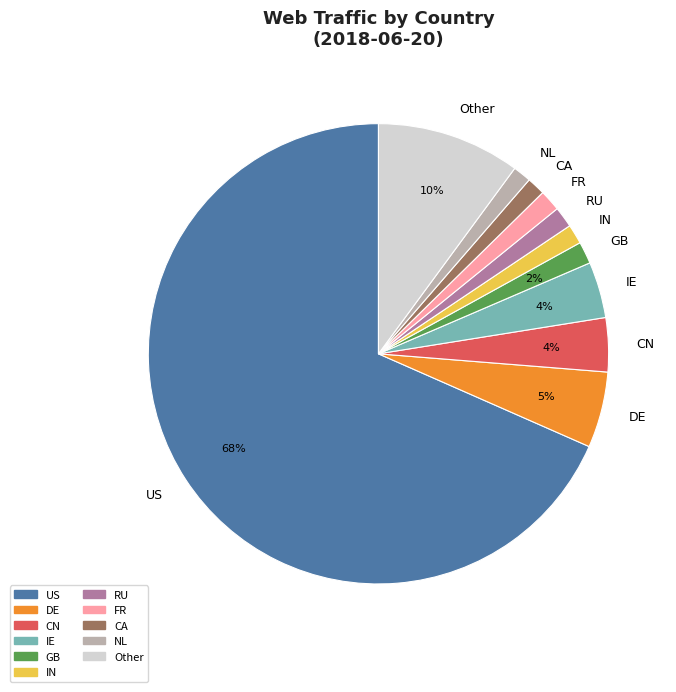

To the nearest percent, what is the difference between the Other and CA slice percentages?

9%